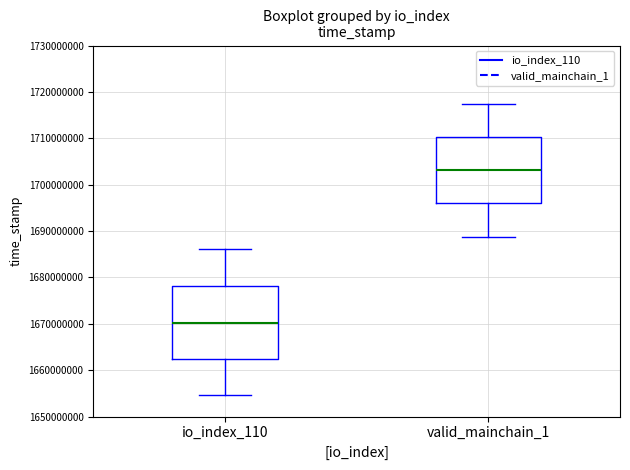

Where does the lower whisker of the box for io_index_110 end on the y-axis? The values are not printed on the chart, so give them approximately, as read against the axis.

1655000000